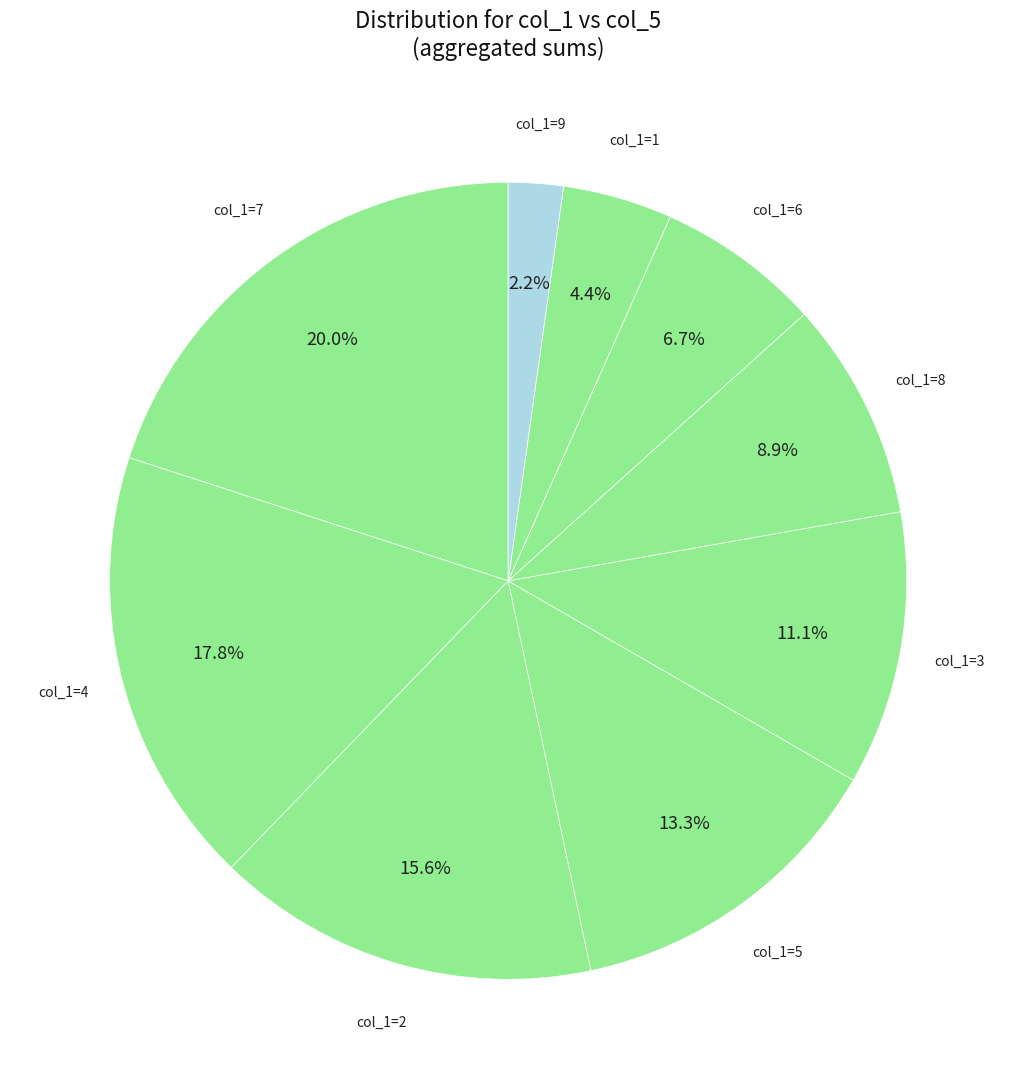

How many segments does this pie chart have?

9